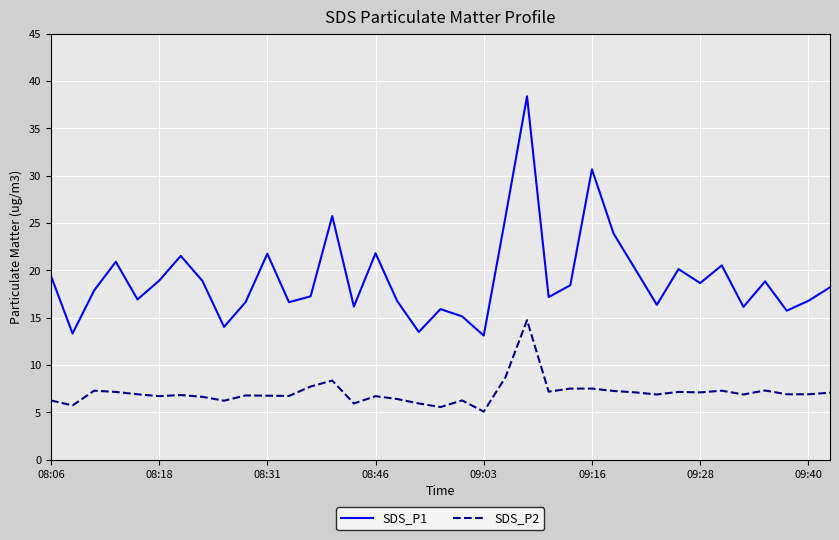

What is the smallest value displayed?

5.1